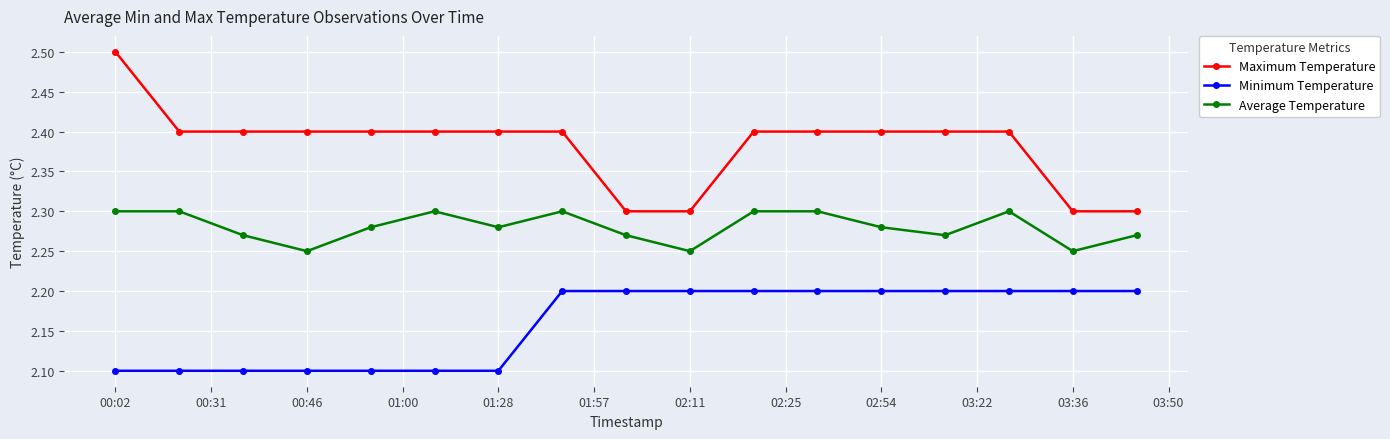

What are all the series names shown in the legend?

Maximum Temperature, Minimum Temperature, Average Temperature